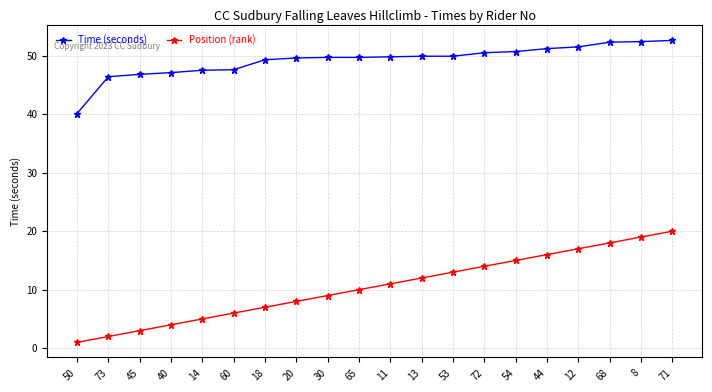

True or false: Position (rank) and Time (seconds) cross at least once.

False